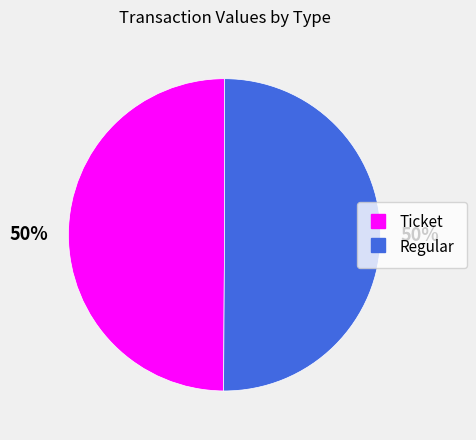

What is the ratio of the value at Ticket to the value at Regular?

1.0